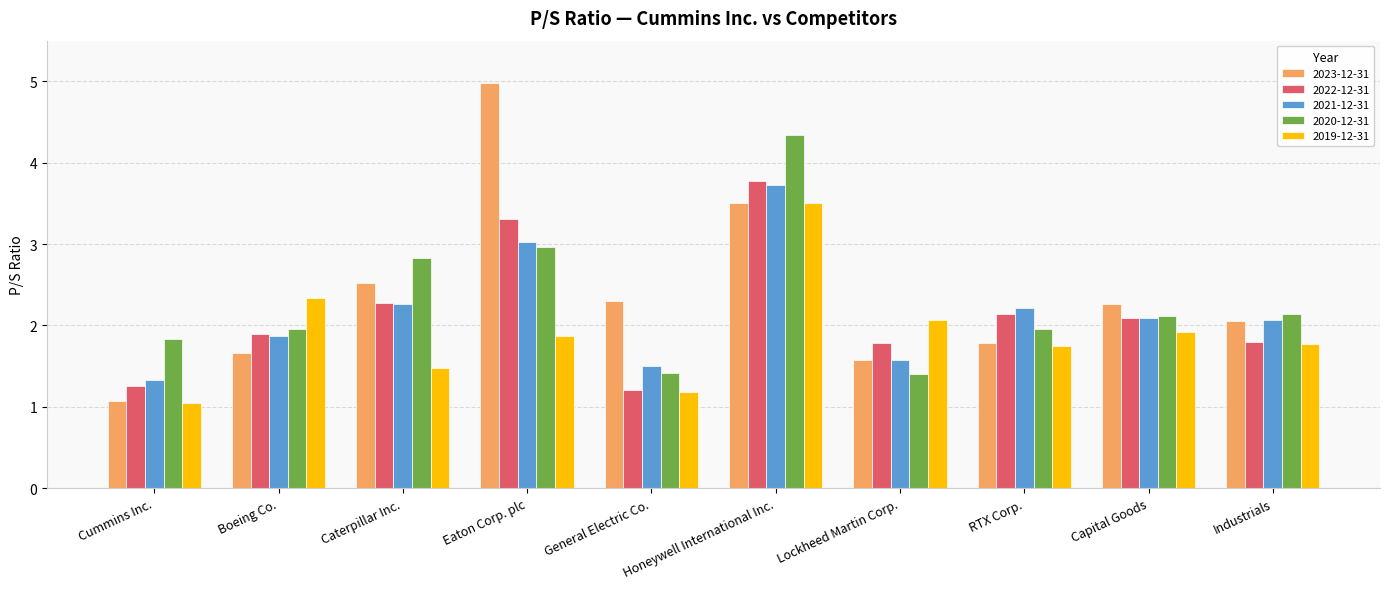

At which category is the sum across all series the highest?

Honeywell International Inc.